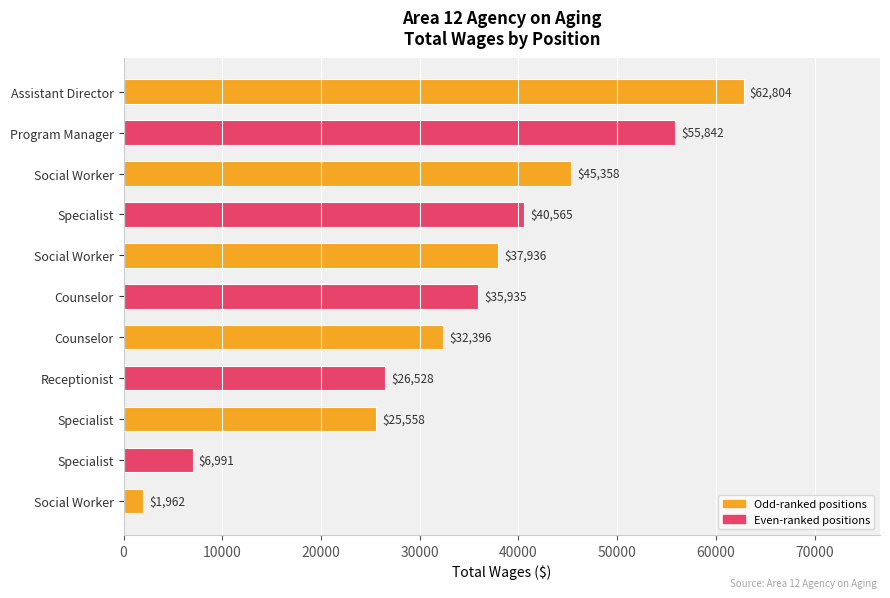

How many bars are there in total?

11